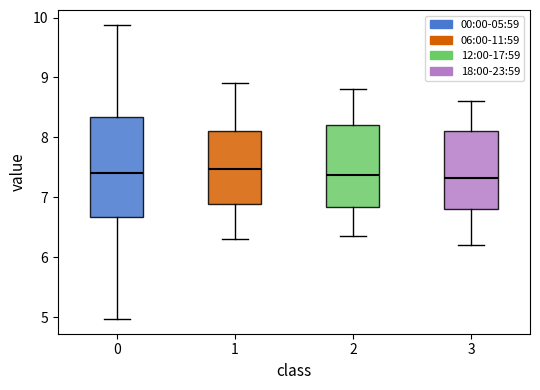

Where is the upper edge of the box at x = 3 on the y-axis? The values are not printed on the chart, so give them approximately, as read against the axis.

8.1